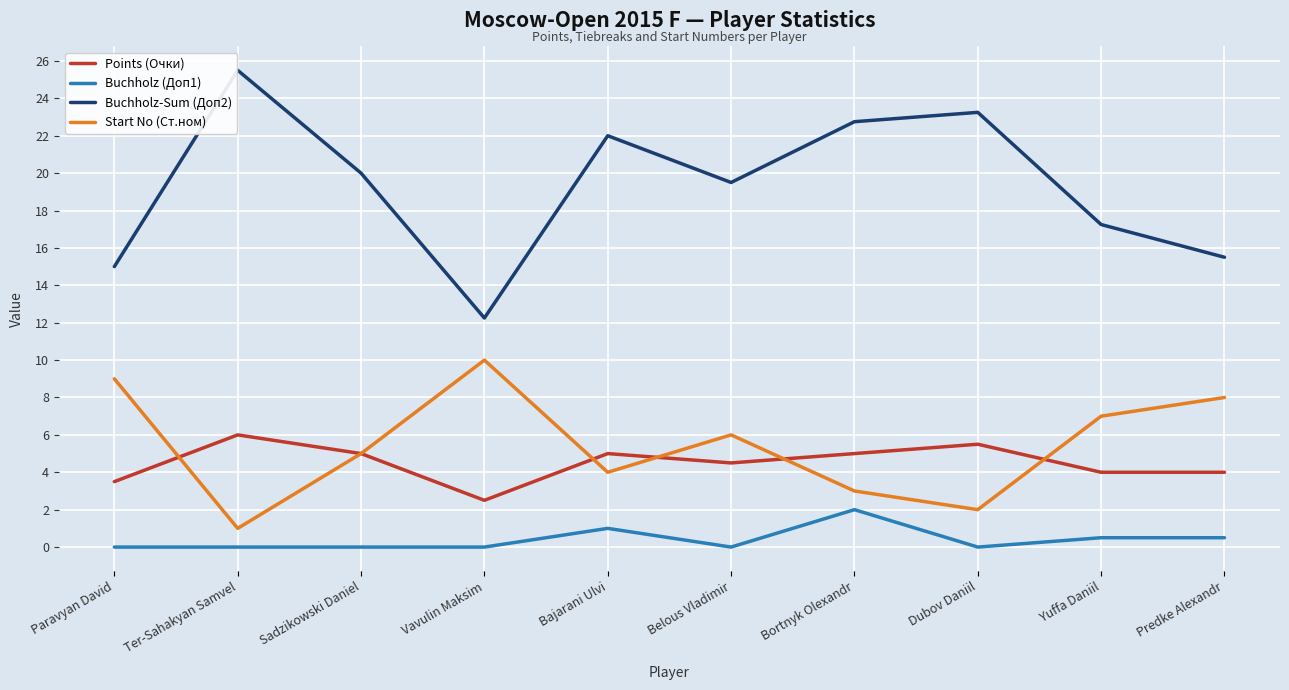

Which category has the lowest value in the Points (Очки) series?

Vavulin Maksim